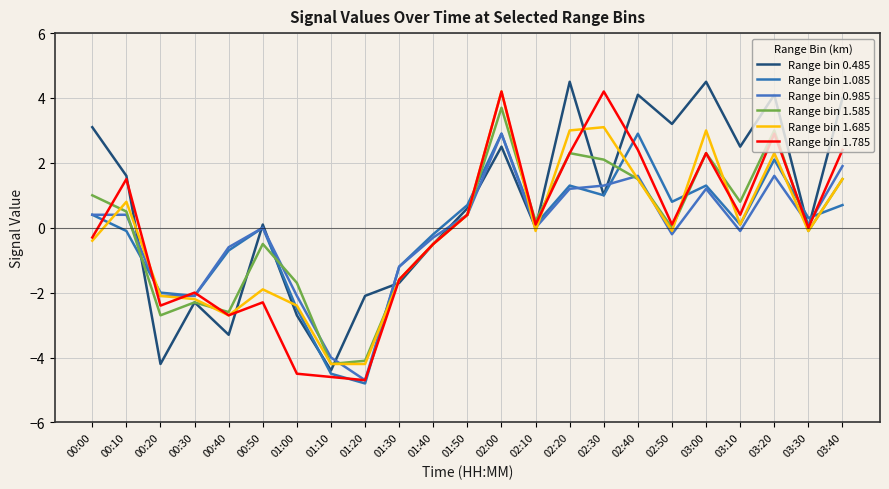

Which series has the largest total across all categories?

Range bin 0.485